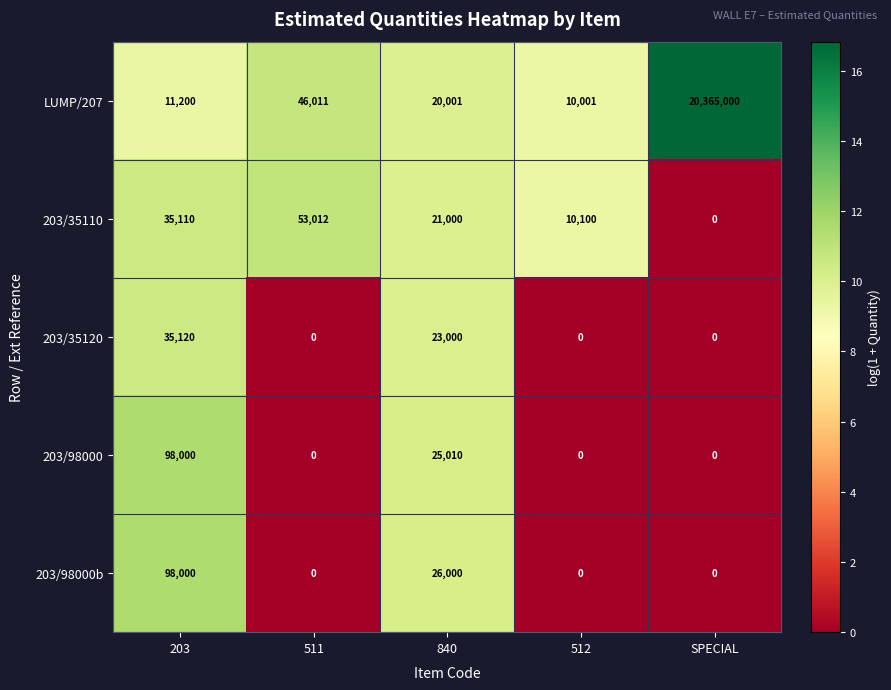

What is the spread (max minus min) of values at SPECIAL?

20365000